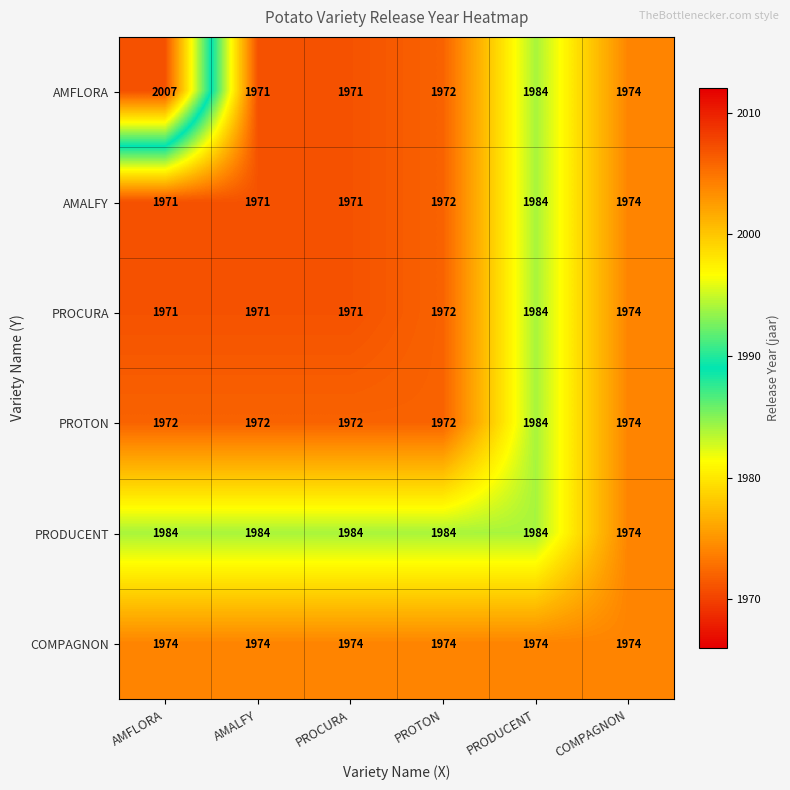

What is the difference between the maximum and second lowest values in the AMFLORA series?

36